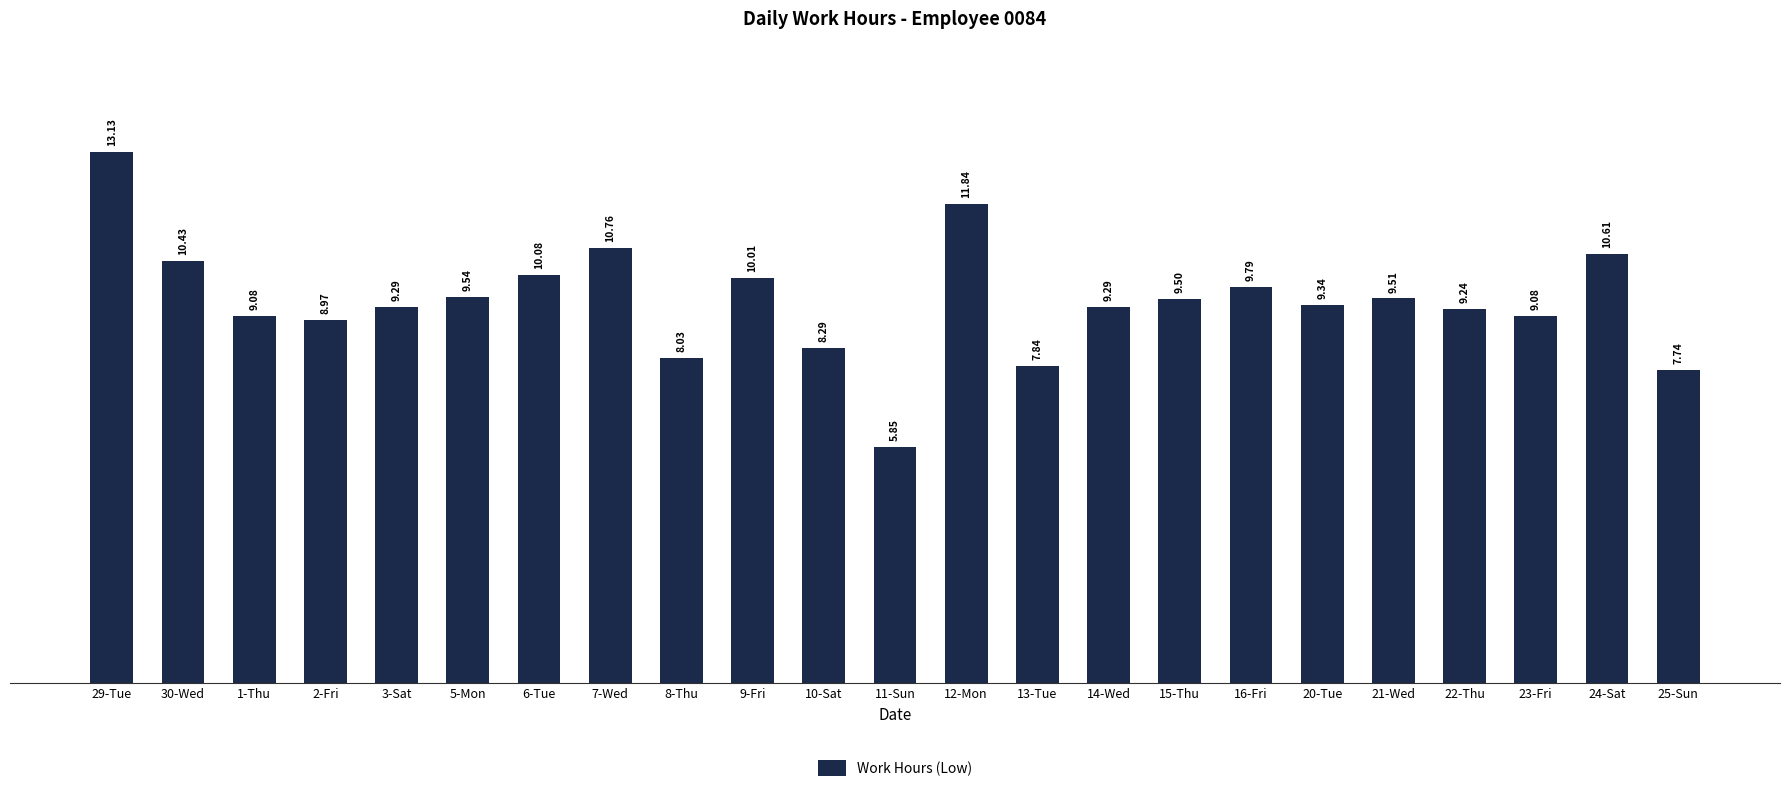

What is the greatest value displayed?

13.1